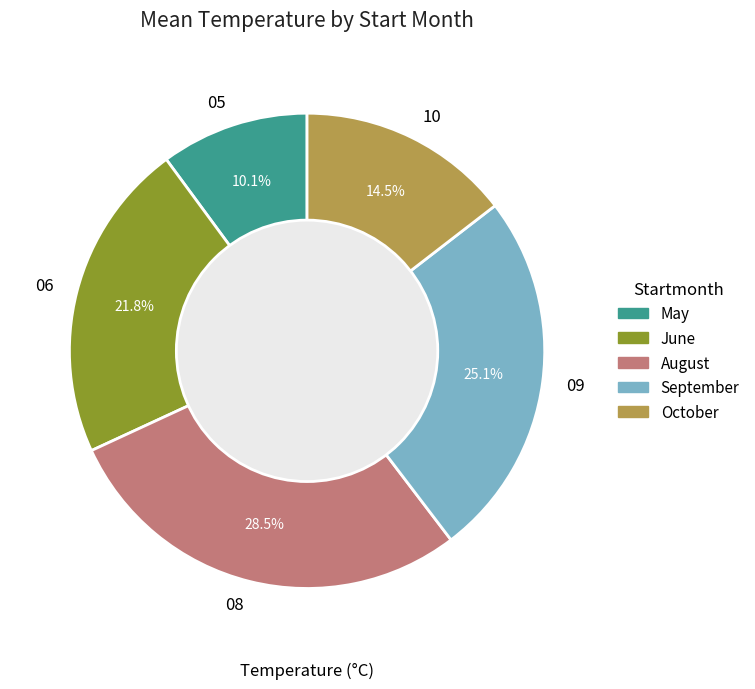

What portion of the pie excludes 08?

71.5%